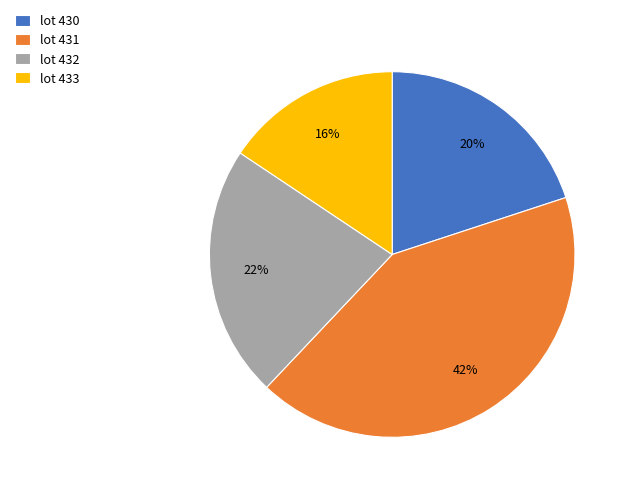

Is there a majority slice in this chart?

No